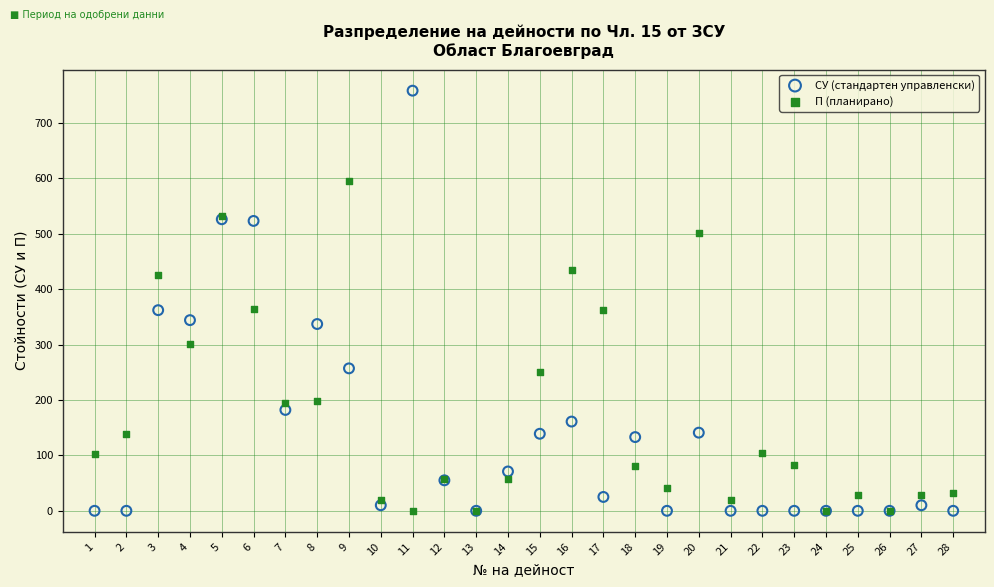

What is the X range (max minus min) for the scatter plot?

27